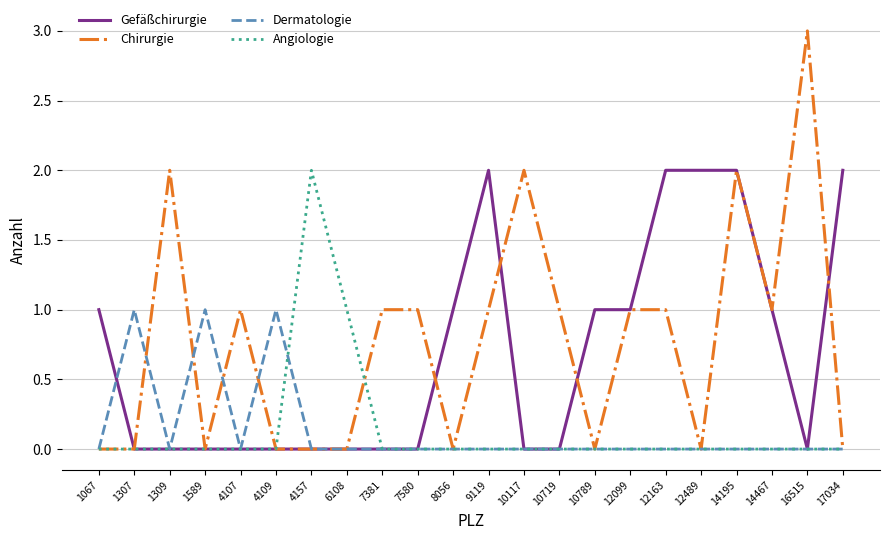

At which label does Angiologie reach its peak?

4157